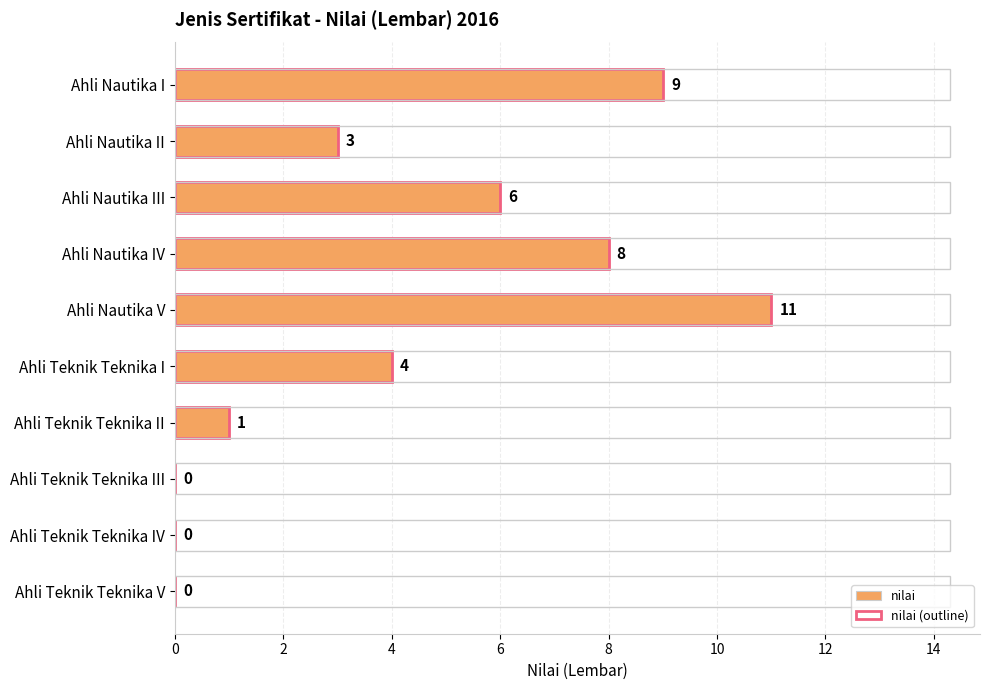

What is the average value of the nilai series?

4